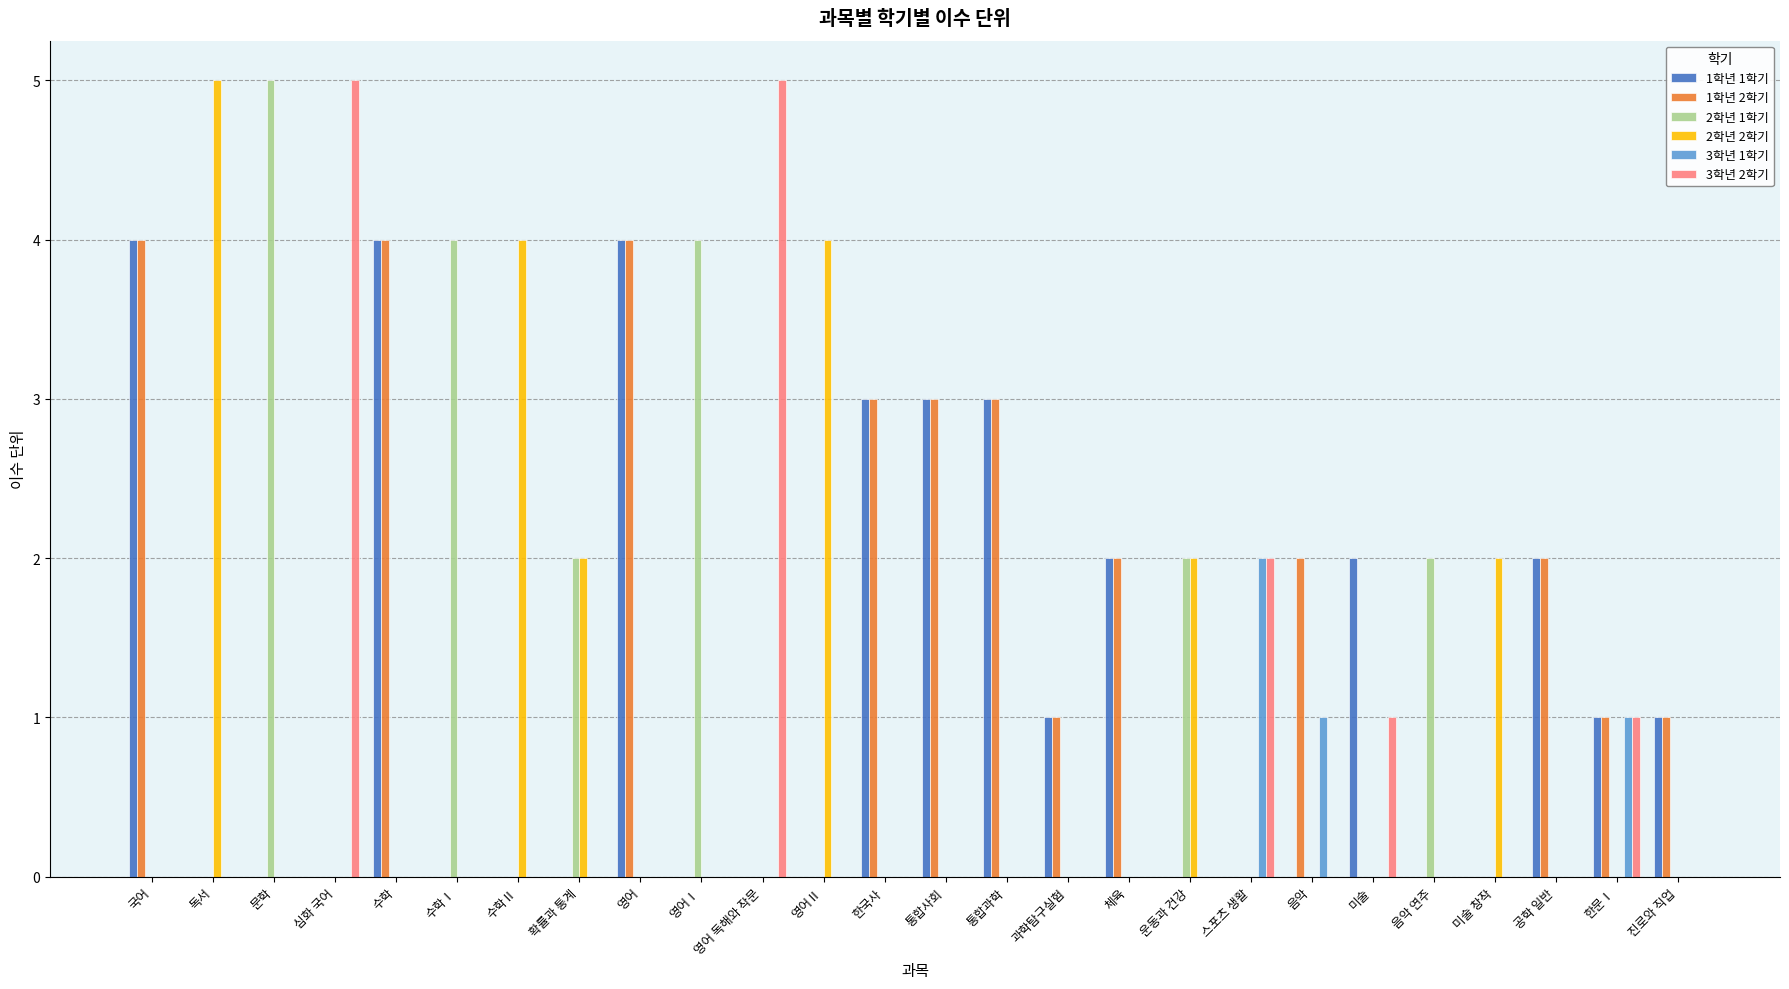

The value of 1학년 1학기 at 문학 is 0. True or false?

True